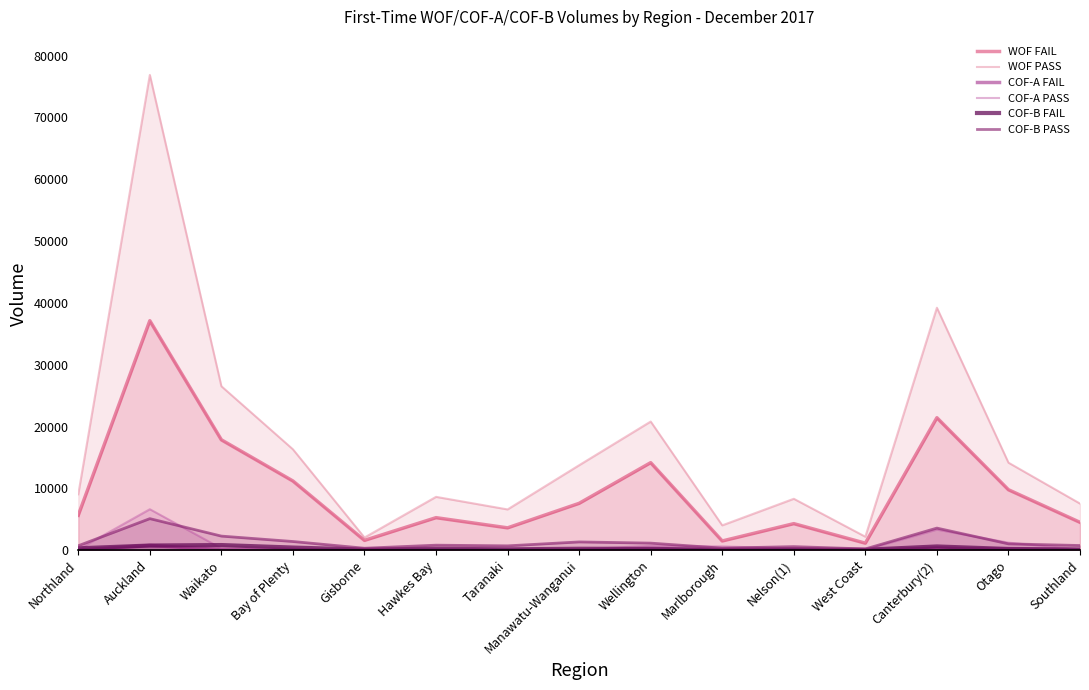

Where does the COF-B FAIL series first go above 198?

Northland